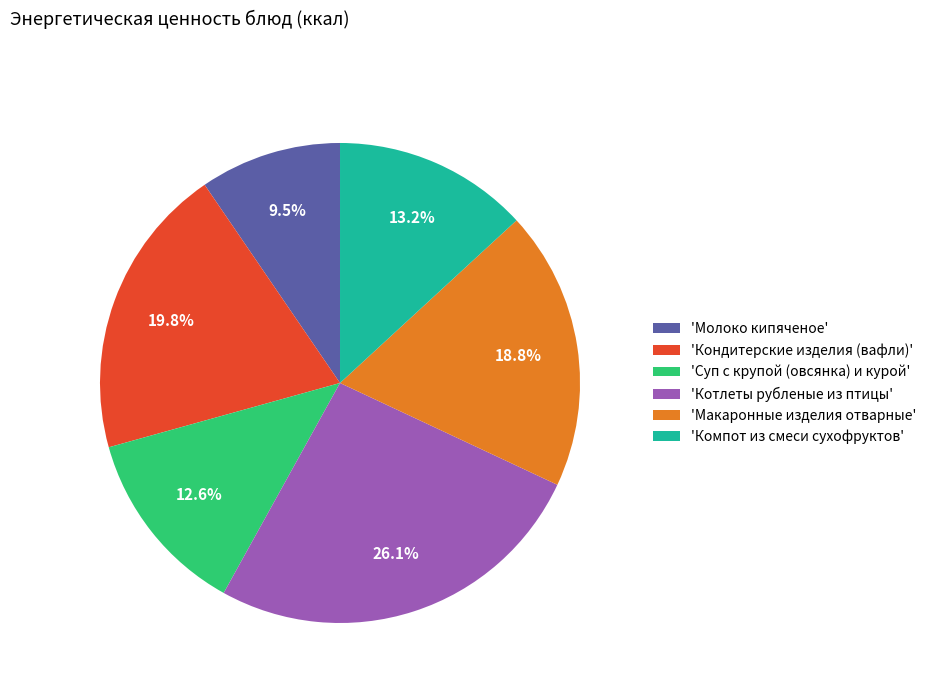

Which category has the biggest portion of the pie?

'Котлеты рубленые из птицы'